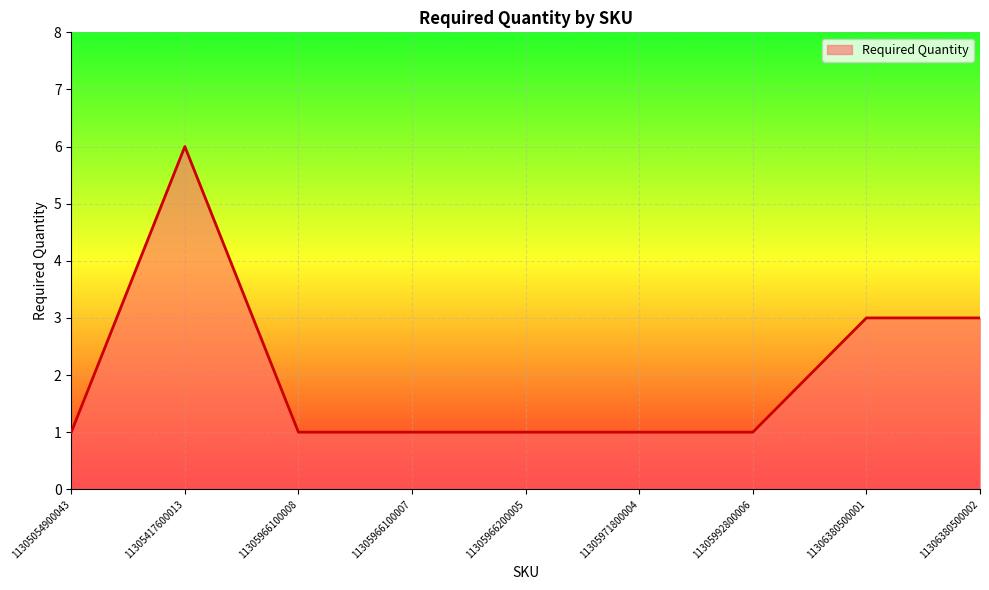

What is the difference between the second highest and second lowest values?

2